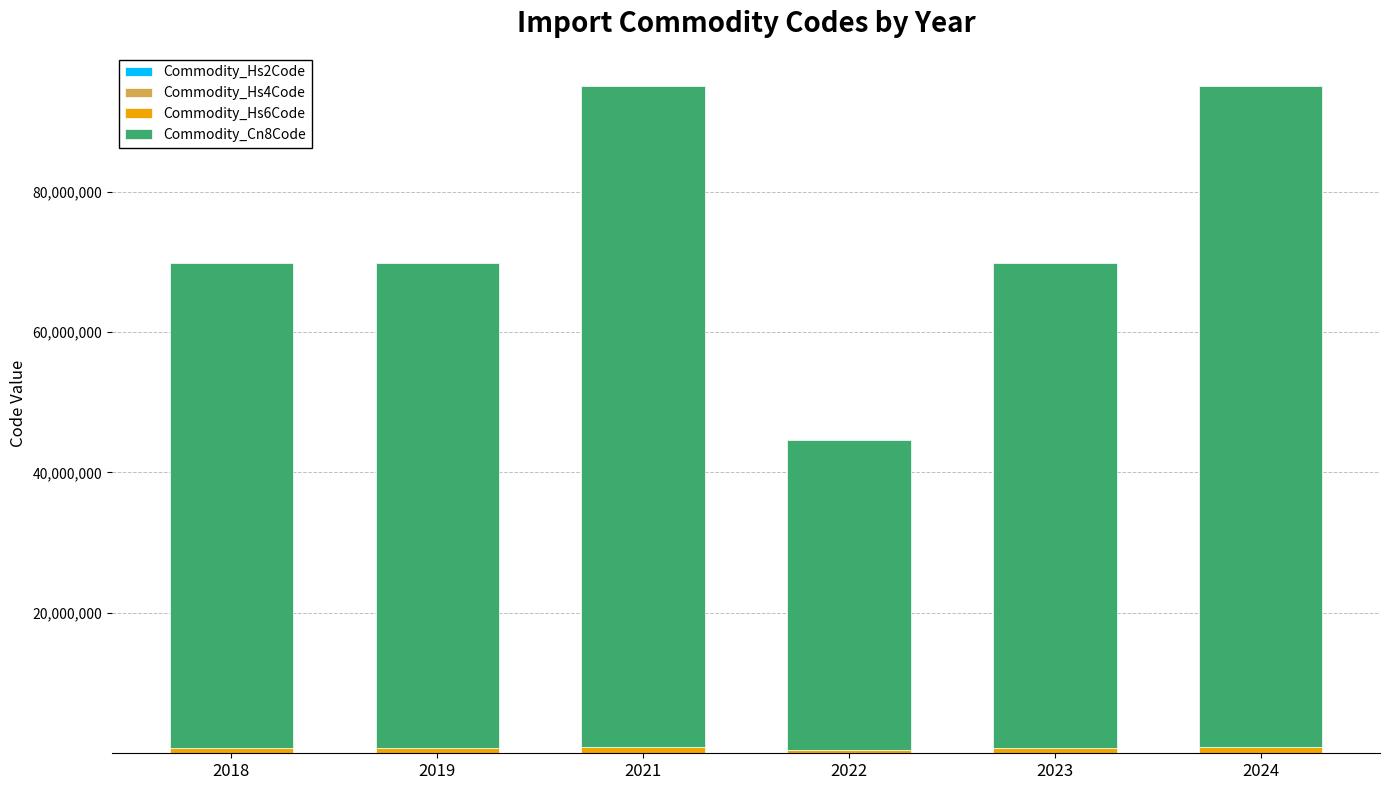

Are the bars grouped side by side (vs. stacked)?

No